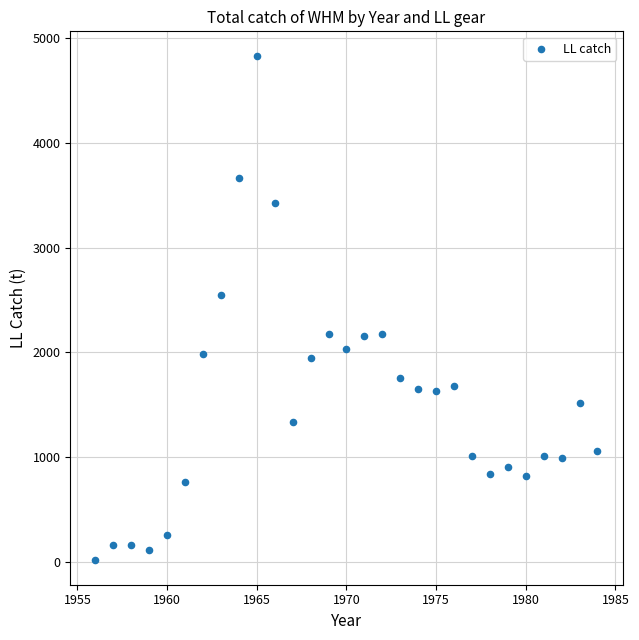

What is the range of Y values (max minus min)?

4808.0